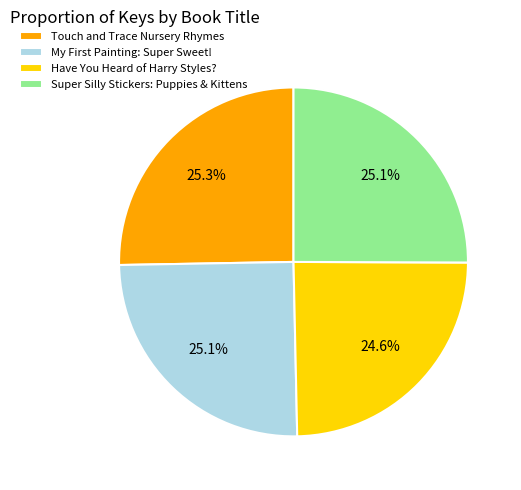

To the nearest percent, what percentage of the pie is Have You Heard of Harry Styles??

25%